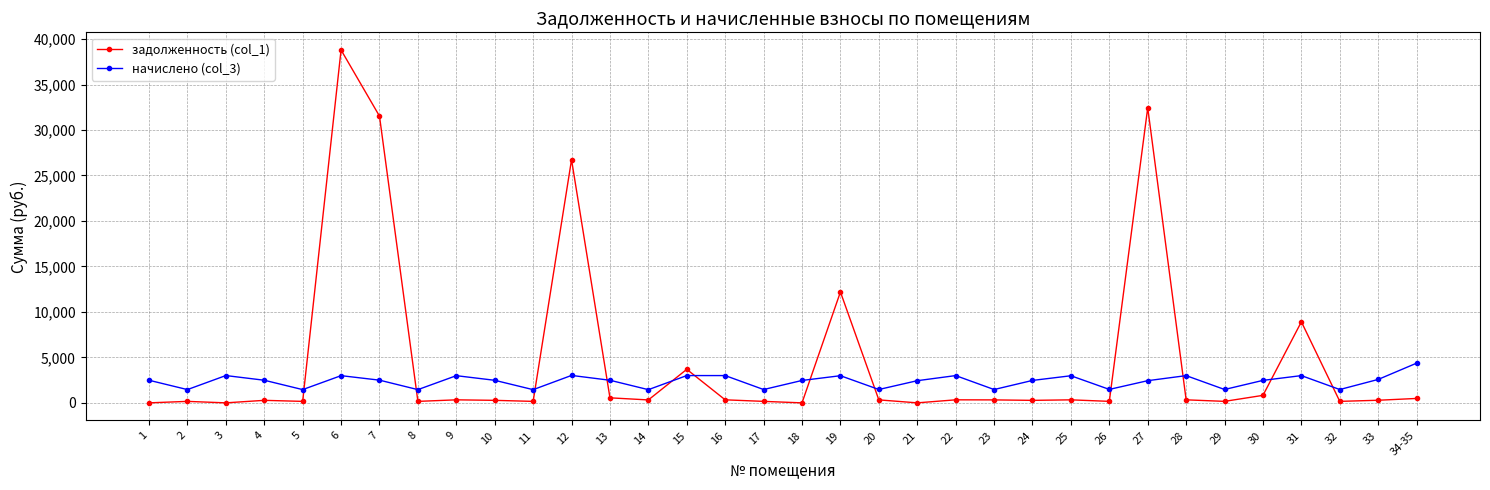

Where does the задолженность (col_1) series first go above 324?

6